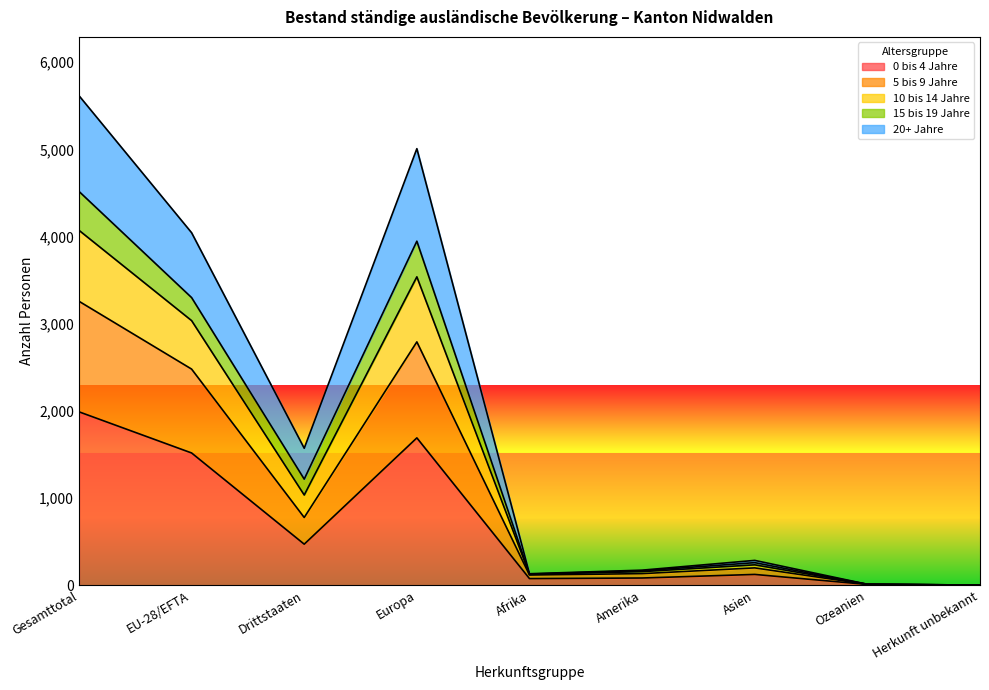

At which label does 0 bis 4 Jahre reach its peak?

Gesamttotal